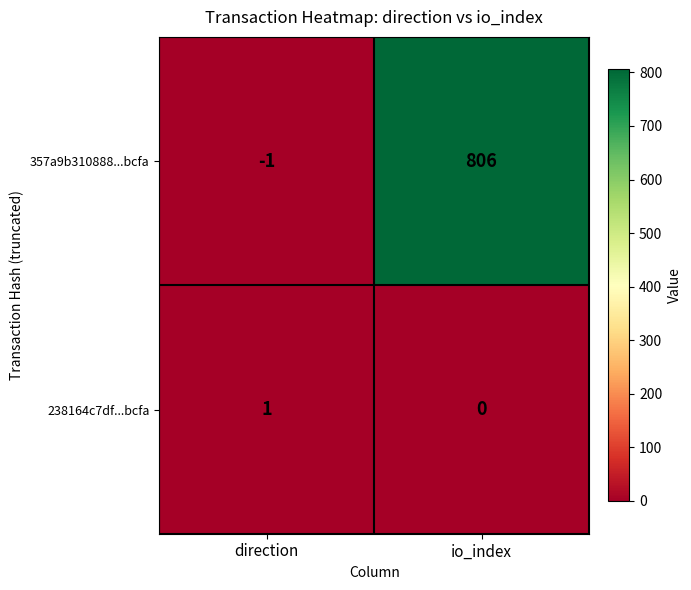

At which category is the sum across all series the highest?

io_index